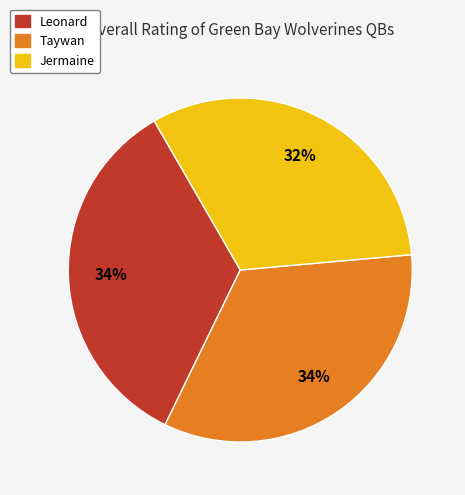

To the nearest percent, what portion does Jermaine represent?

32%